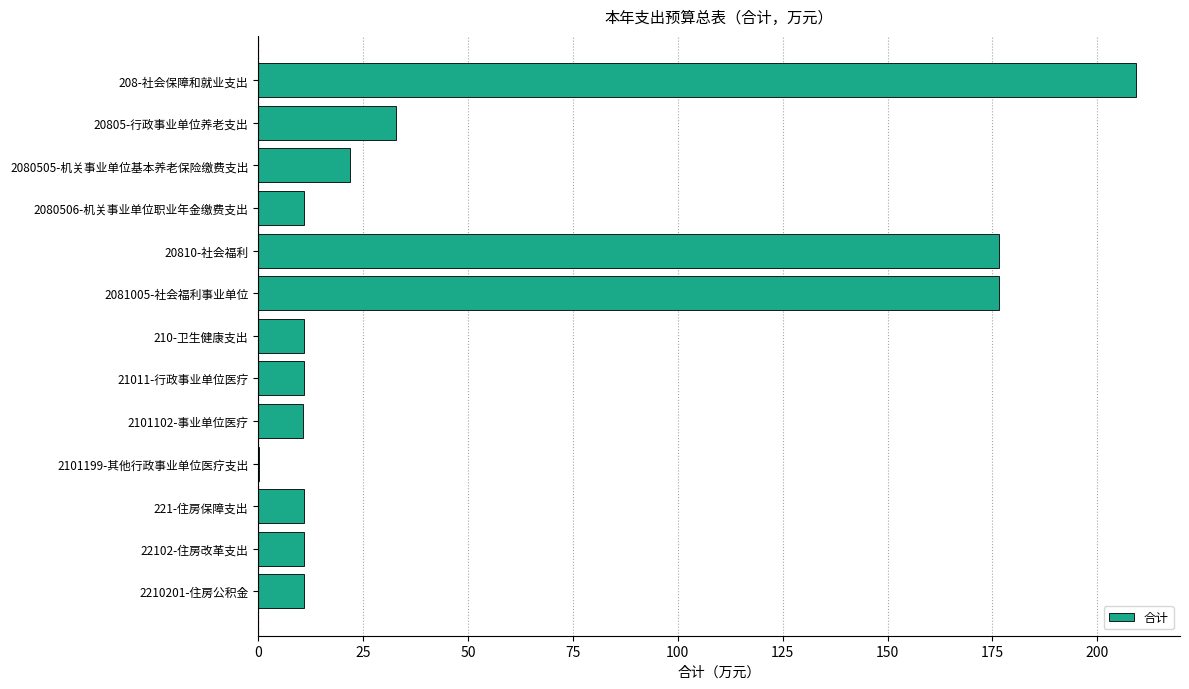

What is the greatest value displayed?

209.2